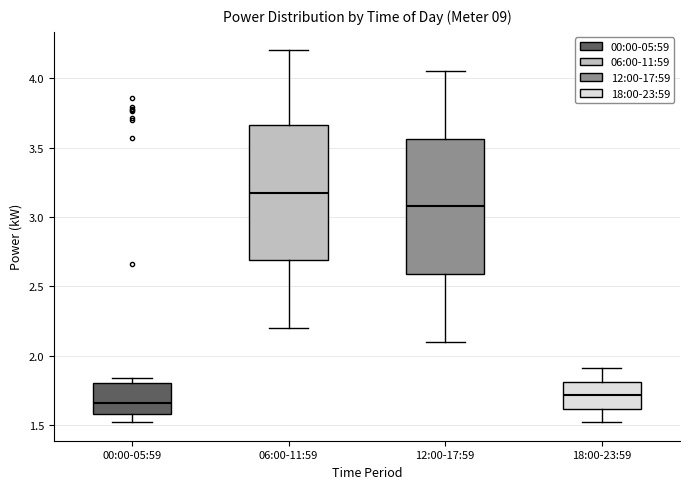

Reading left to right, read every box against the y-axis: the position of its median line, the range the box covers, and the ends of its whiskers. The values are not printed on the chart, so give them approximately, as read against the axis.

00:00-05:59: median 1.65, box 1.60 to 1.80, whiskers 1.50 to 1.85
06:00-11:59: median 3.20, box 2.70 to 3.65, whiskers 2.20 to 4.20
12:00-17:59: median 3.10, box 2.60 to 3.55, whiskers 2.10 to 4.05
18:00-23:59: median 1.70, box 1.60 to 1.80, whiskers 1.50 to 1.90